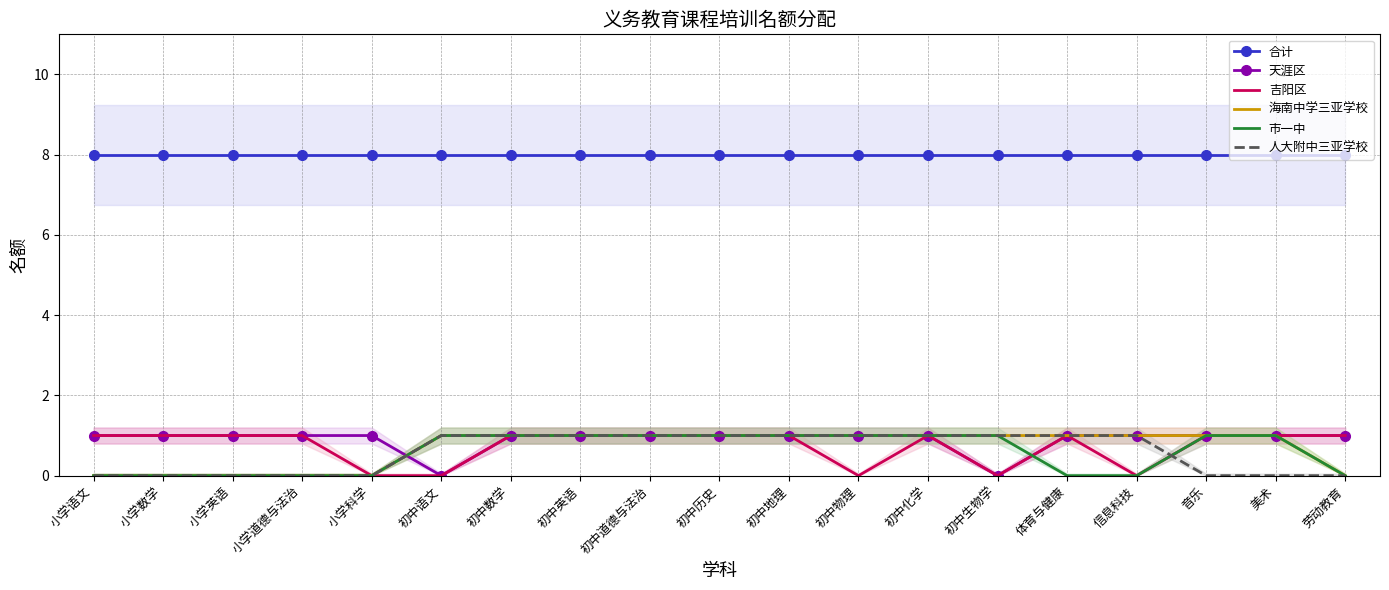

Between 小学数学 and 小学道德与法治, which series saw the biggest shift?

合计